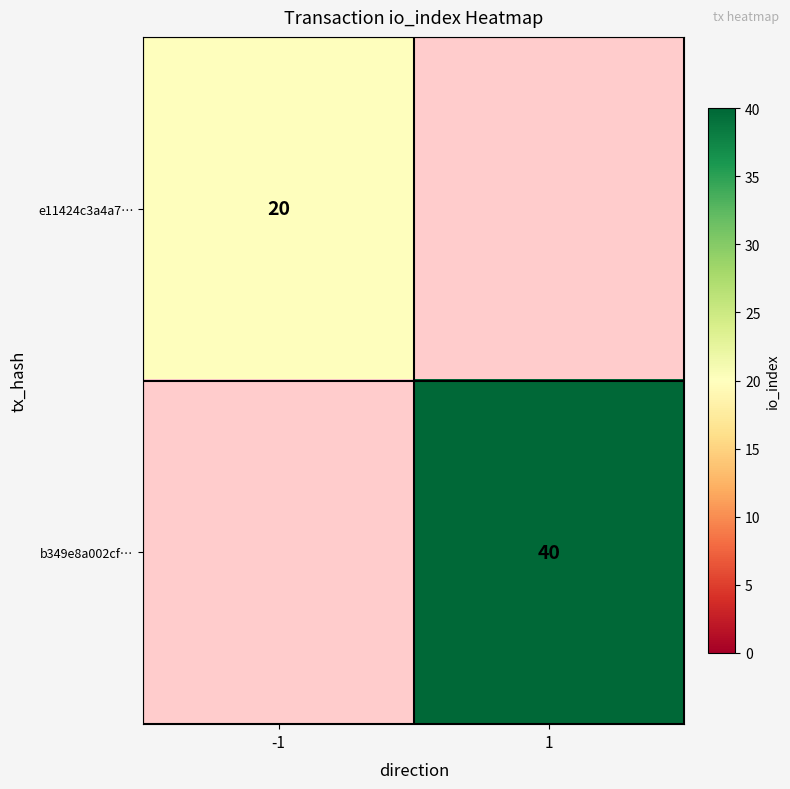

True or false: e11424c3a4a7… has a value of 20 at -1.

True